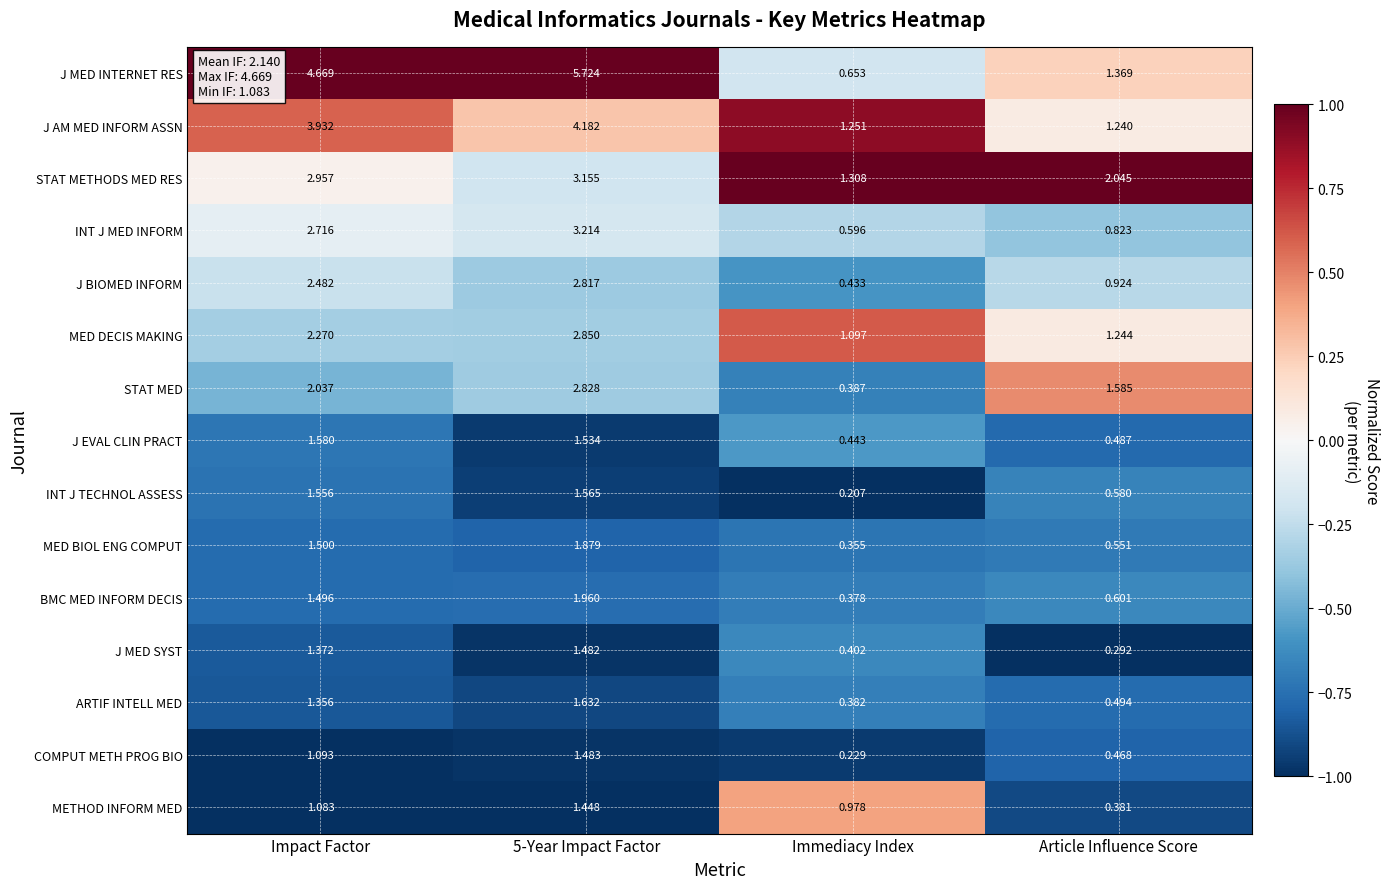

At Article Influence Score, list the series in order from largest to smallest.

STAT METHODS MED RES, STAT MED, J MED INTERNET RES, MED DECIS MAKING, J AM MED INFORM ASSN, J BIOMED INFORM, INT J MED INFORM, BMC MED INFORM DECIS, INT J TECHNOL ASSESS, MED BIOL ENG COMPUT, ARTIF INTELL MED, J EVAL CLIN PRACT, COMPUT METH PROG BIO, METHOD INFORM MED, J MED SYST